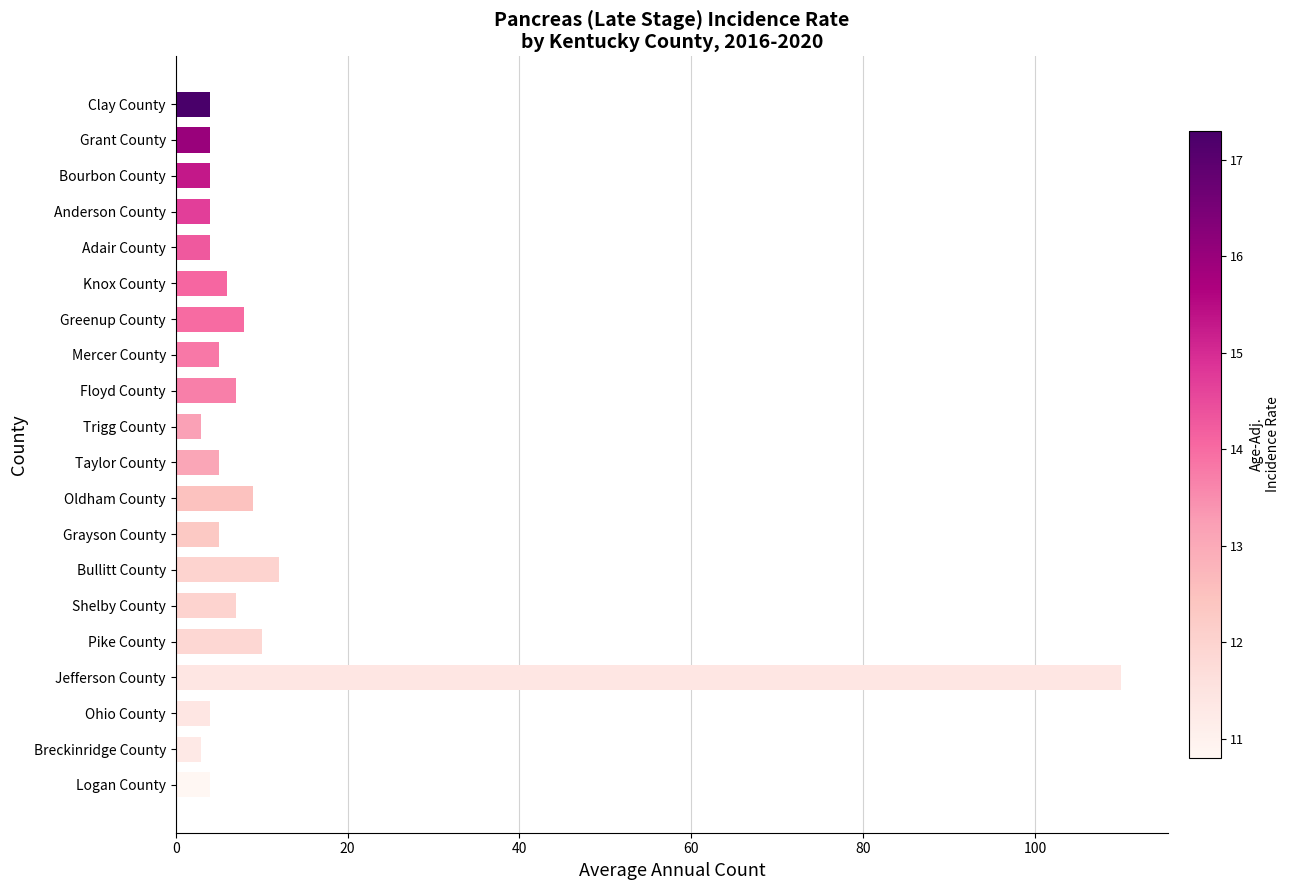

What is the difference between the maximum and minimum values?

107